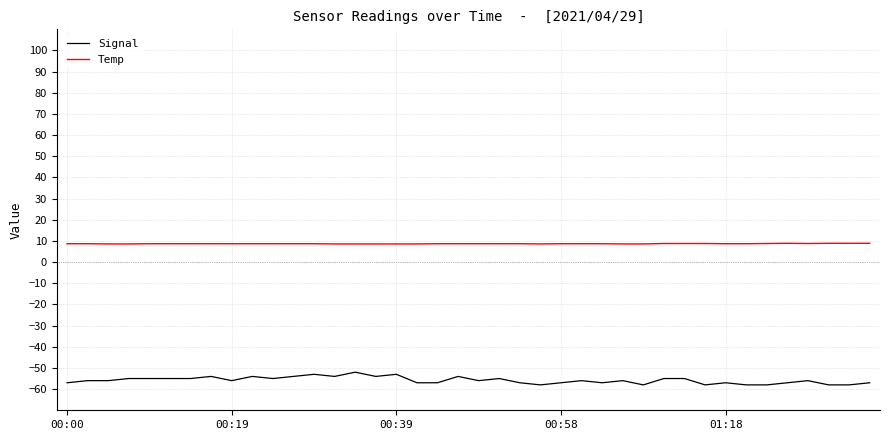

Rank the series by their average value, from lowest to highest.

Signal, Temp